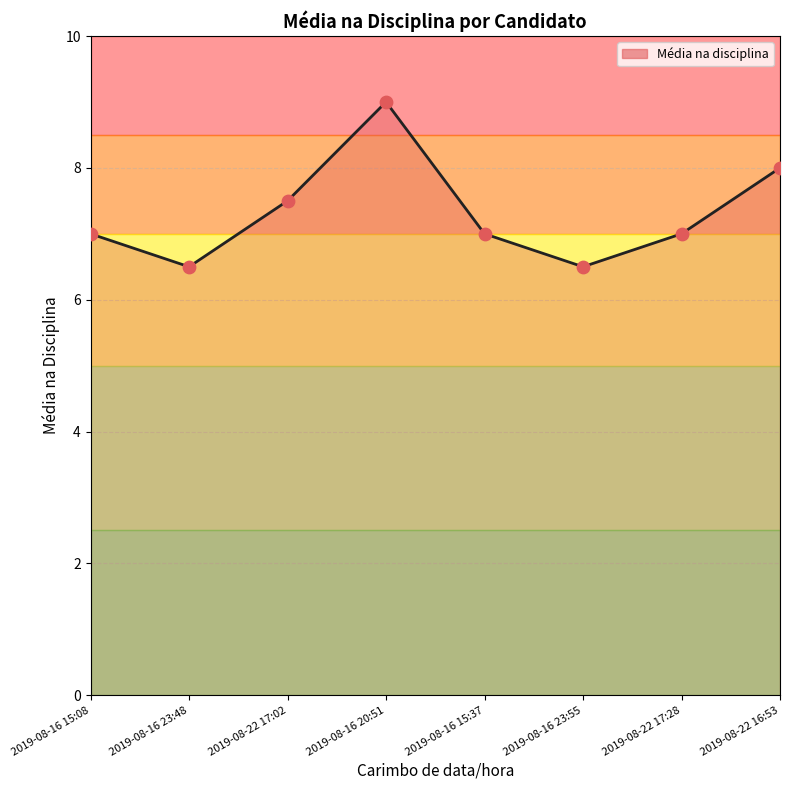

What is the ratio of the value at 2019-08-16 23:55 to the value at 2019-08-22 17:02?

0.9